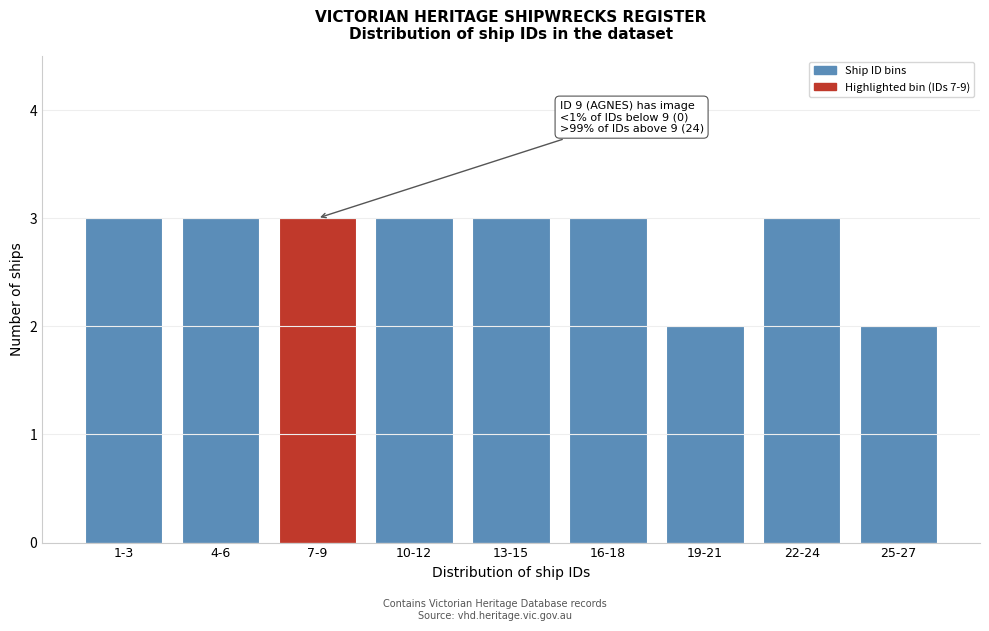

Reading left to right, list all the values displayed in this chart.

1-3=3	4-6=3	7-9=3	10-12=3	13-15=3	16-18=3	19-21=2	22-24=3	25-27=2